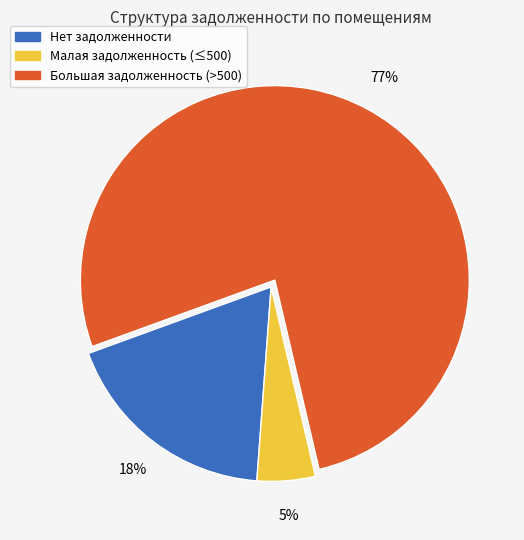

Is there a majority slice in this chart?

Yes